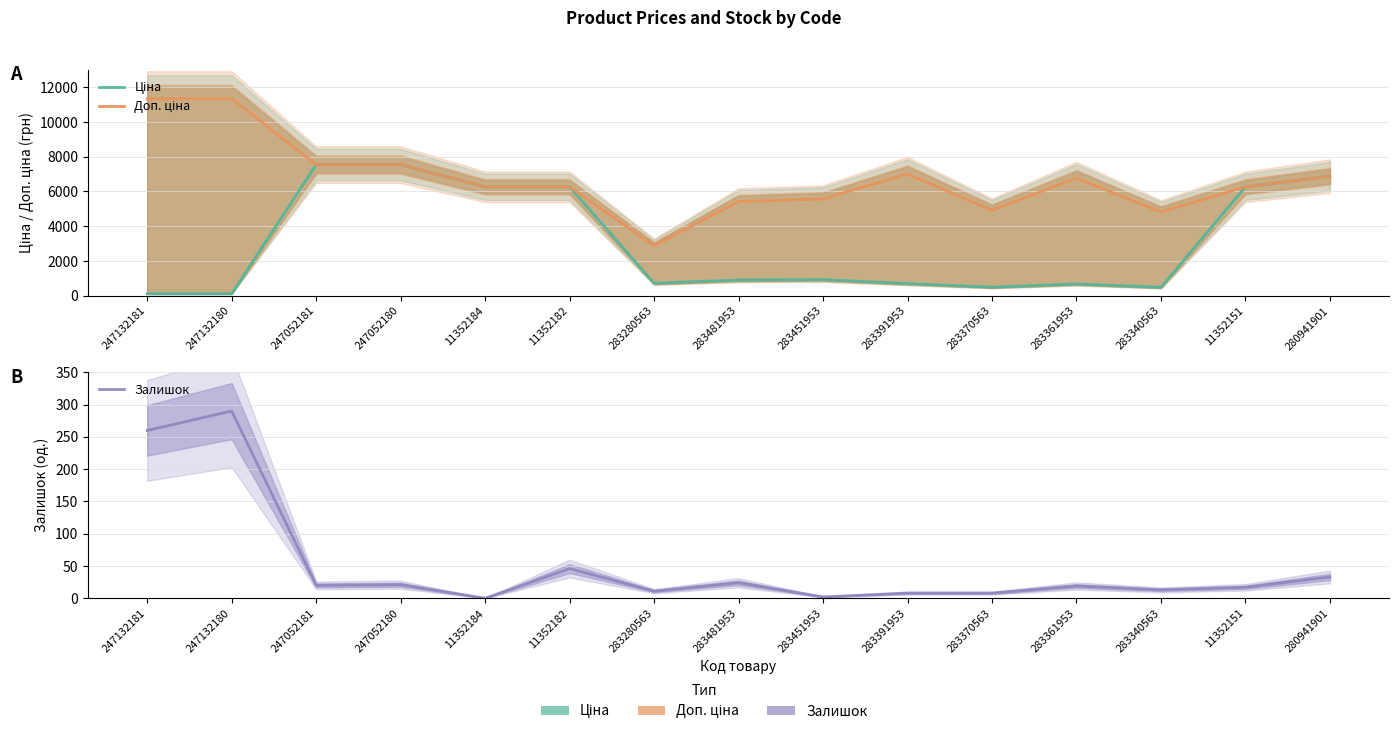

Which label corresponds to the smallest value in the chart?

11352184